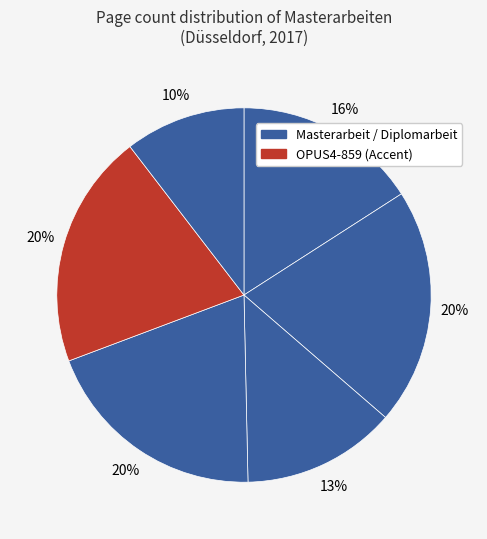

Count the number of slices in the pie.

6